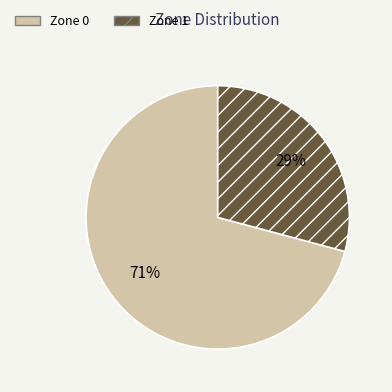

How many segments does this pie chart have?

2